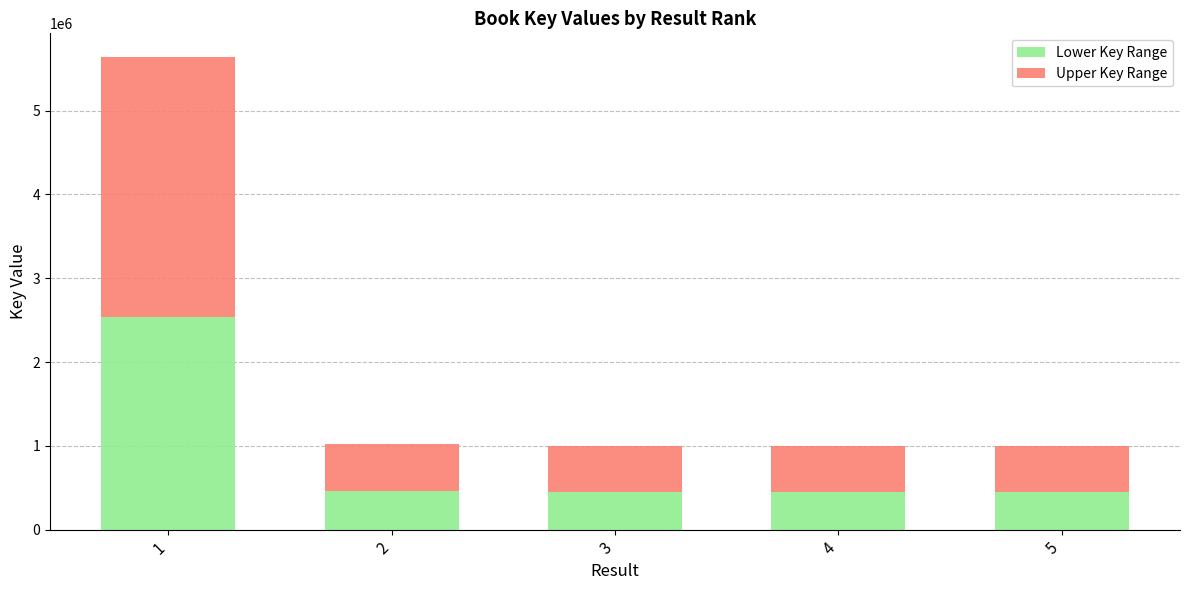

At which category is the sum across all series the highest?

1